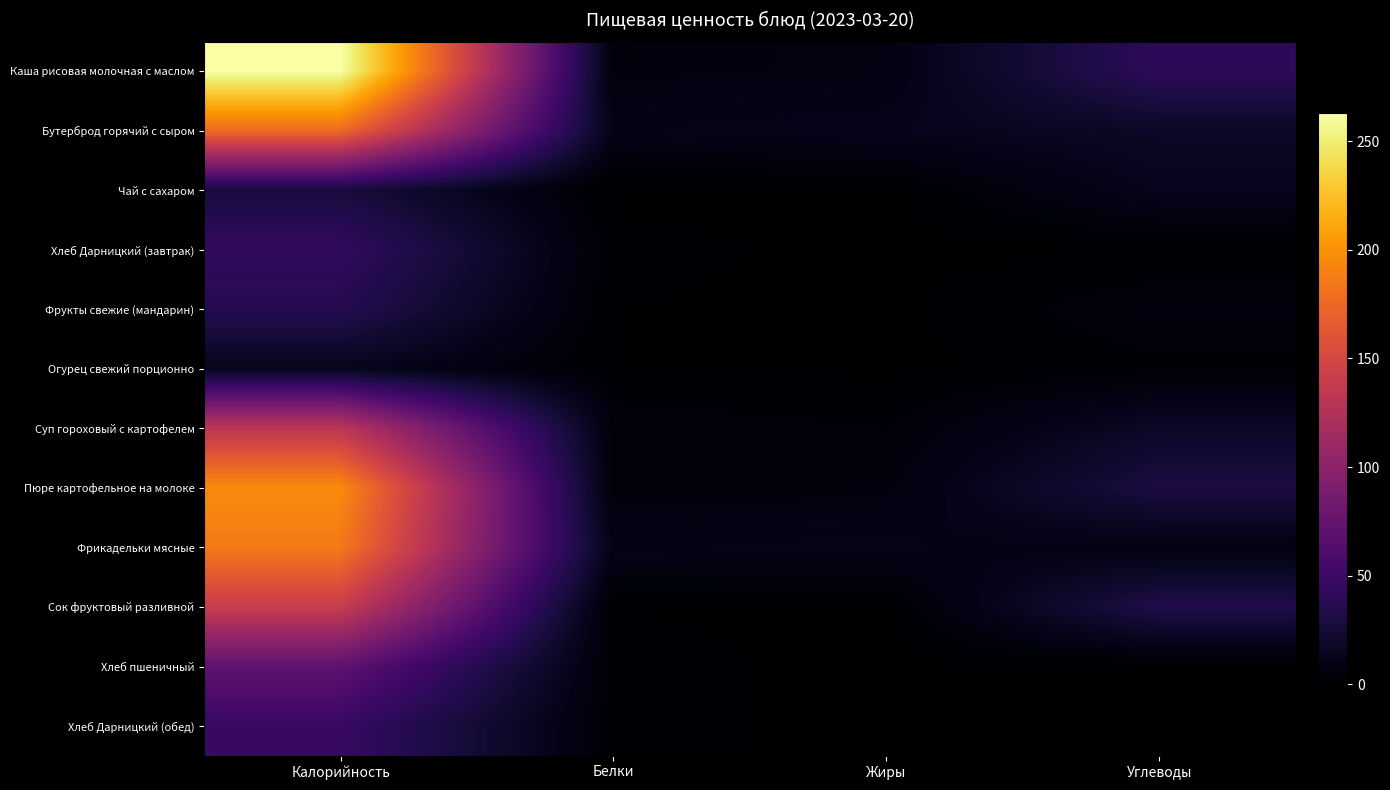

Reading left to right, extract all data points from this chart.

Каша рисовая молочная с маслом: Калорийность=263	Белки=6	Жиры=8	Углеводы=41
Бутерброд горячий с сыром: Калорийность=177	Белки=11	Жиры=13	Углеводы=18
Чай с сахаром: Калорийность=28	Белки=0	Жиры=0	Углеводы=14
Хлеб Дарницкий (завтрак): Калорийность=44	Белки=2	Жиры=0	Углеводы=0
Фрукты свежие (мандарин): Калорийность=36	Белки=1	Жиры=0	Углеводы=7
Огурец свежий порционно: Калорийность=14	Белки=1	Жиры=0	Углеводы=3
Суп гороховый с картофелем: Калорийность=132	Белки=6	Жиры=4	Углеводы=18
Пюре картофельное на молоке: Калорийность=196	Белки=5	Жиры=6	Углеводы=30
Фрикадельки мясные: Калорийность=186	Белки=11	Жиры=12	Углеводы=8
Сок фруктовый разливной: Калорийность=140	Белки=1	Жиры=0	Углеводы=33
Хлеб пшеничный: Калорийность=71	Белки=2	Жиры=0	Углеводы=0
Хлеб Дарницкий (обед): Калорийность=47	Белки=2	Жиры=0	Углеводы=0